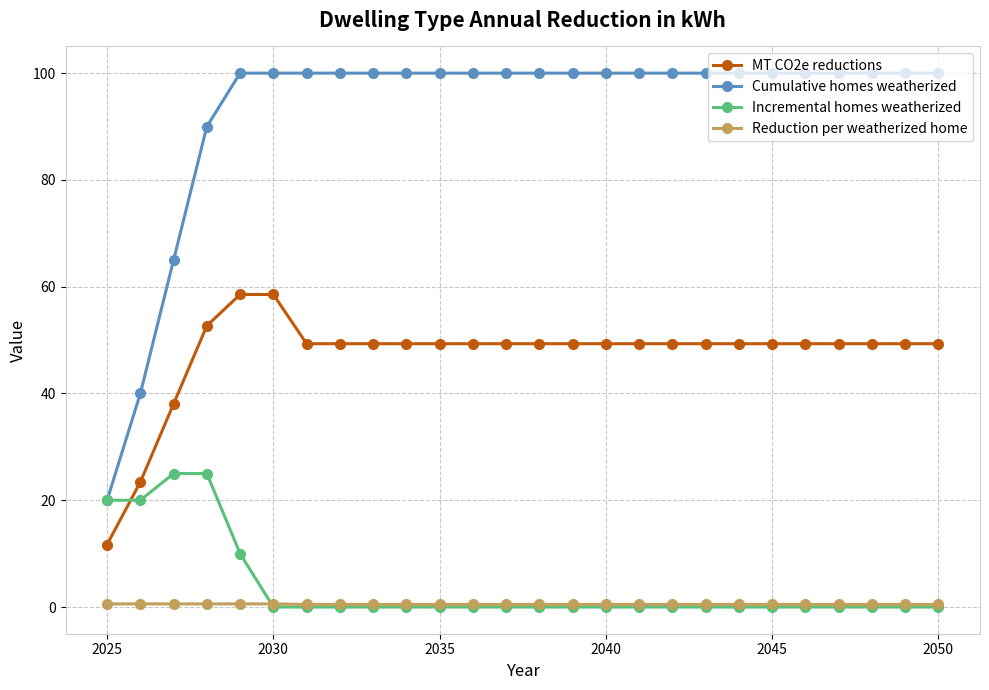

Which series has the largest range (max minus min)?

Cumulative homes weatherized